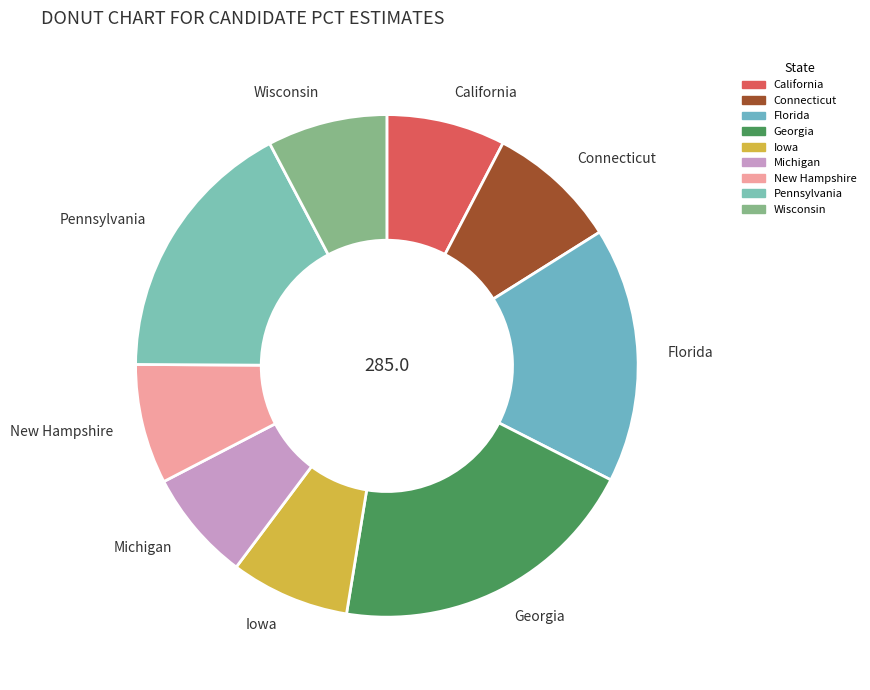

Is it true that California is 1% of the pie?

False